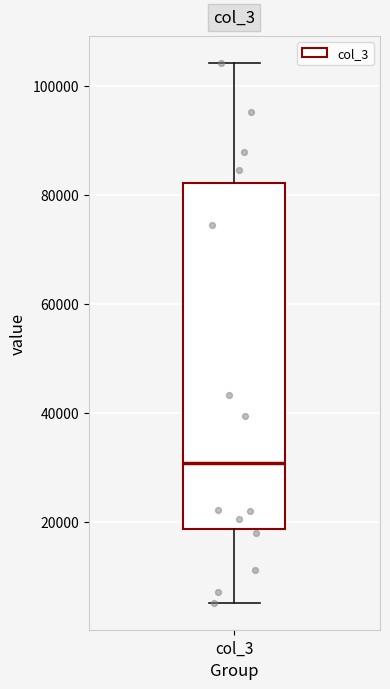

Read this box plot against the y-axis: the position of the median line, the range covered by the box, and the ends of both whiskers. The values are not printed on the chart, so give them approximately, as read against the axis.

median 30000, box 18000 to 82000, whiskers 6000 to 104000